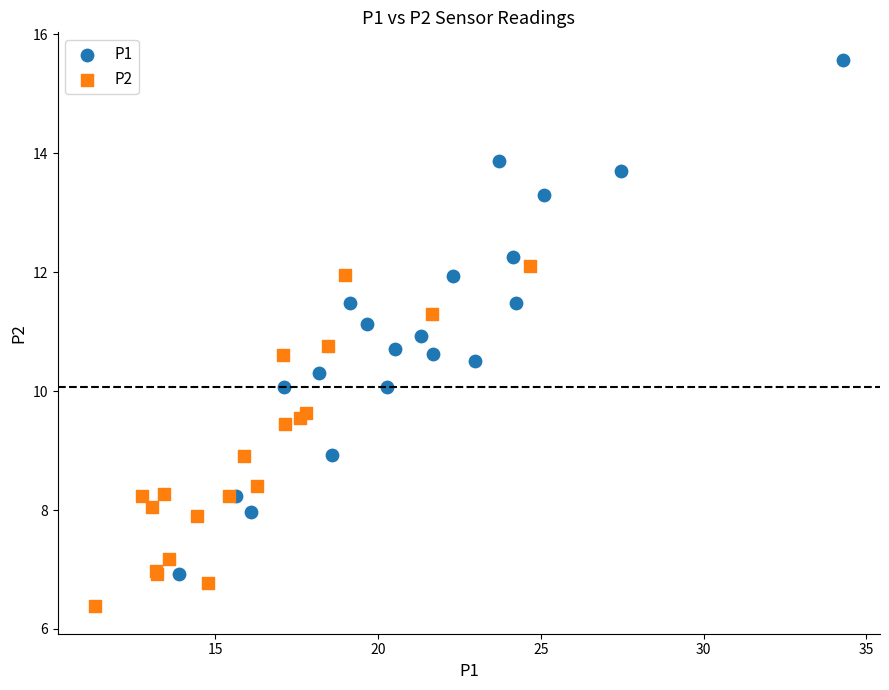

Which series has the widest spread of Y values?

P1